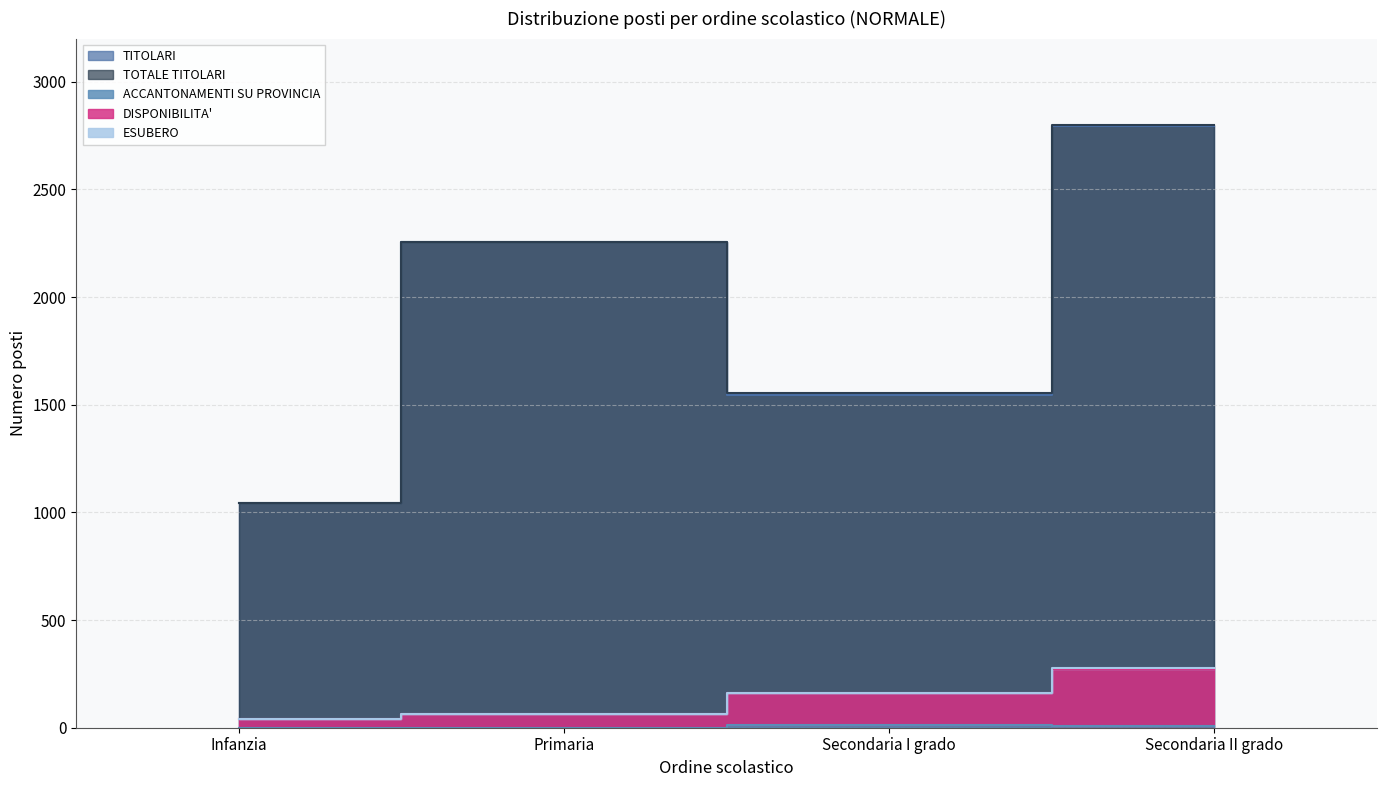

Reading left to right, transcribe all the data shown in this chart.

TITOLARI: Infanzia=1043	Primaria=2254	Secondaria I grado=1543	Secondaria II grado=2795
TOTALE TITOLARI: Infanzia=1043	Primaria=2254	Secondaria I grado=1556	Secondaria II grado=2801
ACCANTONAMENTI SU PROVINCIA: Infanzia=0	Primaria=0	Secondaria I grado=13	Secondaria II grado=6
DISPONIBILITA': Infanzia=39	Primaria=65	Secondaria I grado=160	Secondaria II grado=279